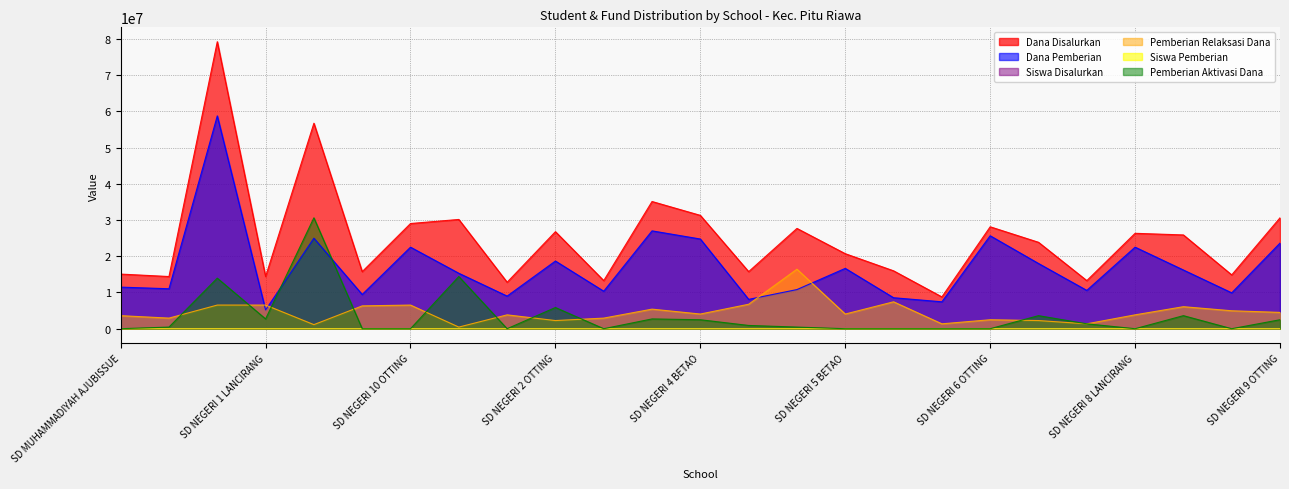

At which label is Dana Disalurkan closest to 43987500?

SD NEGERI 3 OTTING